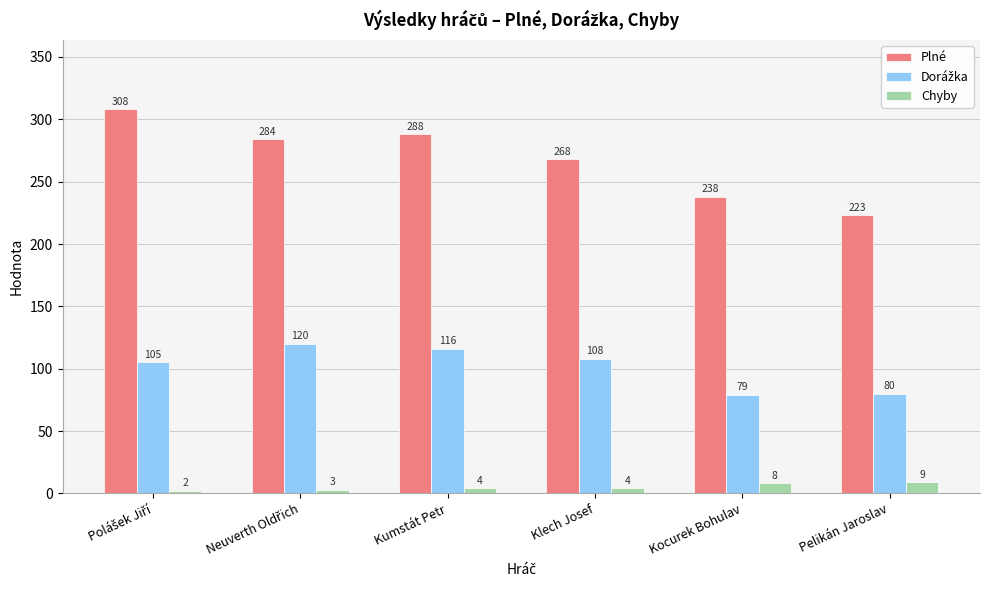

Which series has the largest total across all categories?

Plné